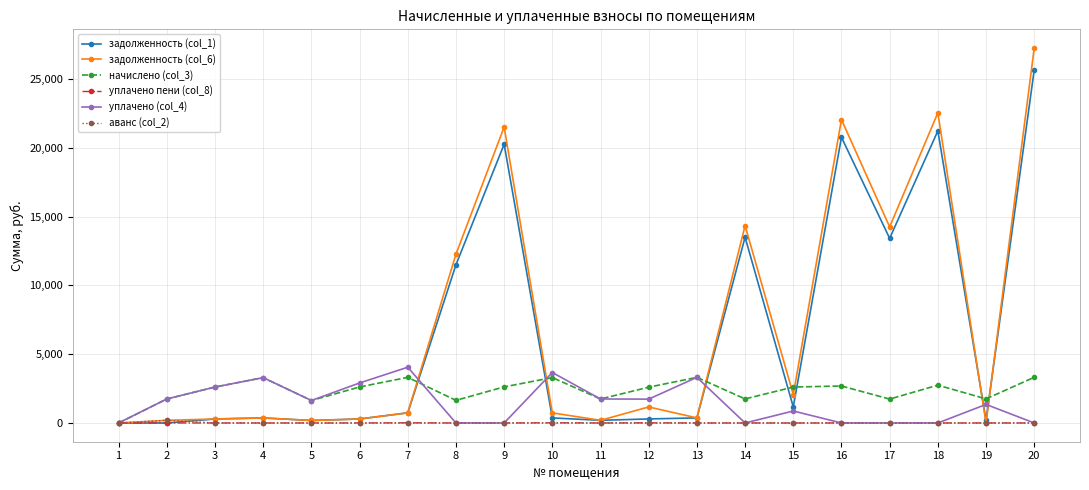

After their last crossing, which series has the higher values: уплачено (col_4) or задолженность (col_1)?

задолженность (col_1)